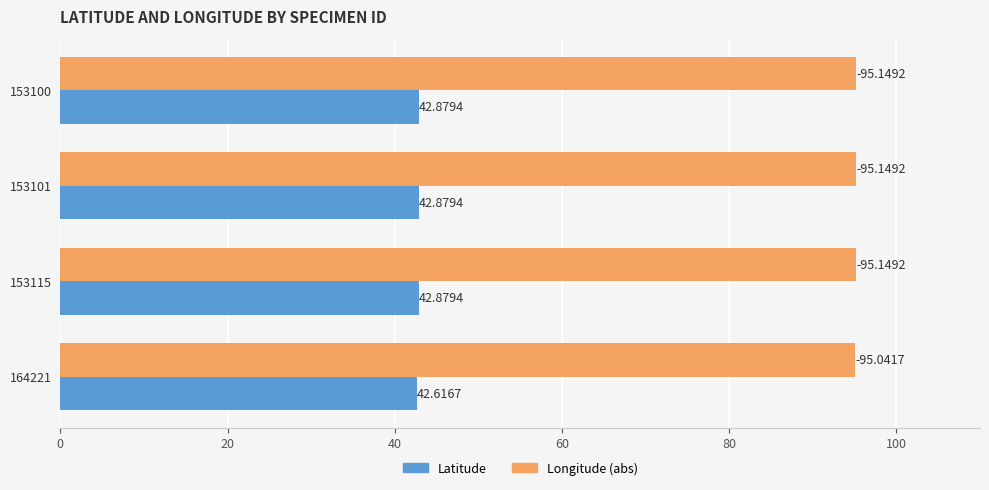

List the series in order of their peak value, highest first.

Longitude (abs), Latitude